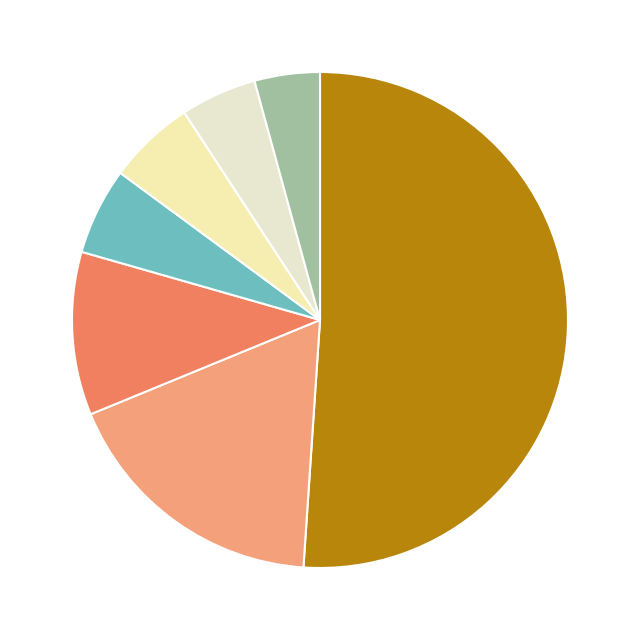

How many segments does this pie chart have?

7